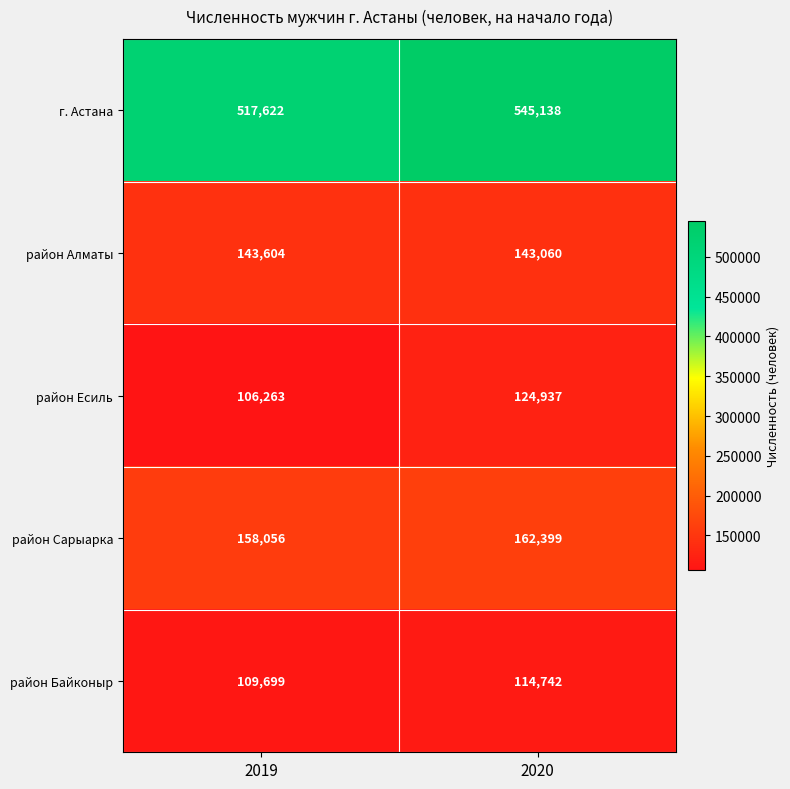

List the series in order of their peak value, highest first.

г. Астана, район Сарыарка, район Алматы, район Есиль, район Байконыр